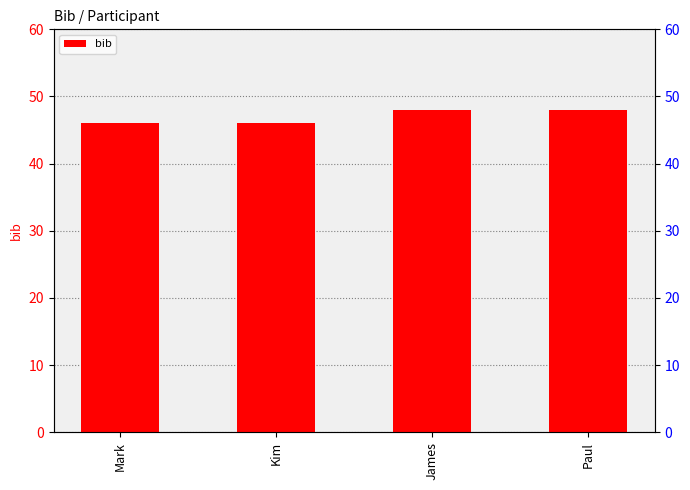

Between Paul and James, which is larger?

Paul